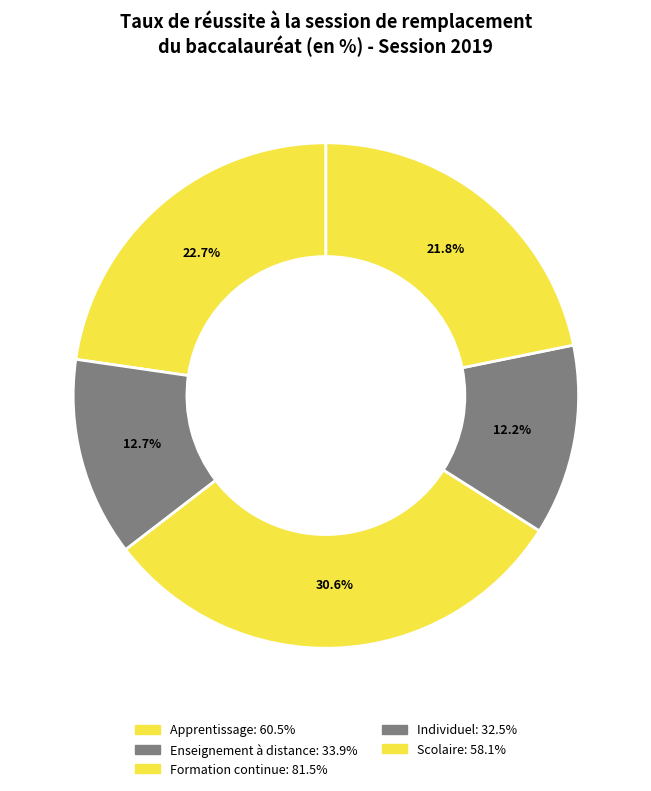

What is the change in value from Enseignement à distance to Scolaire?

+24.2